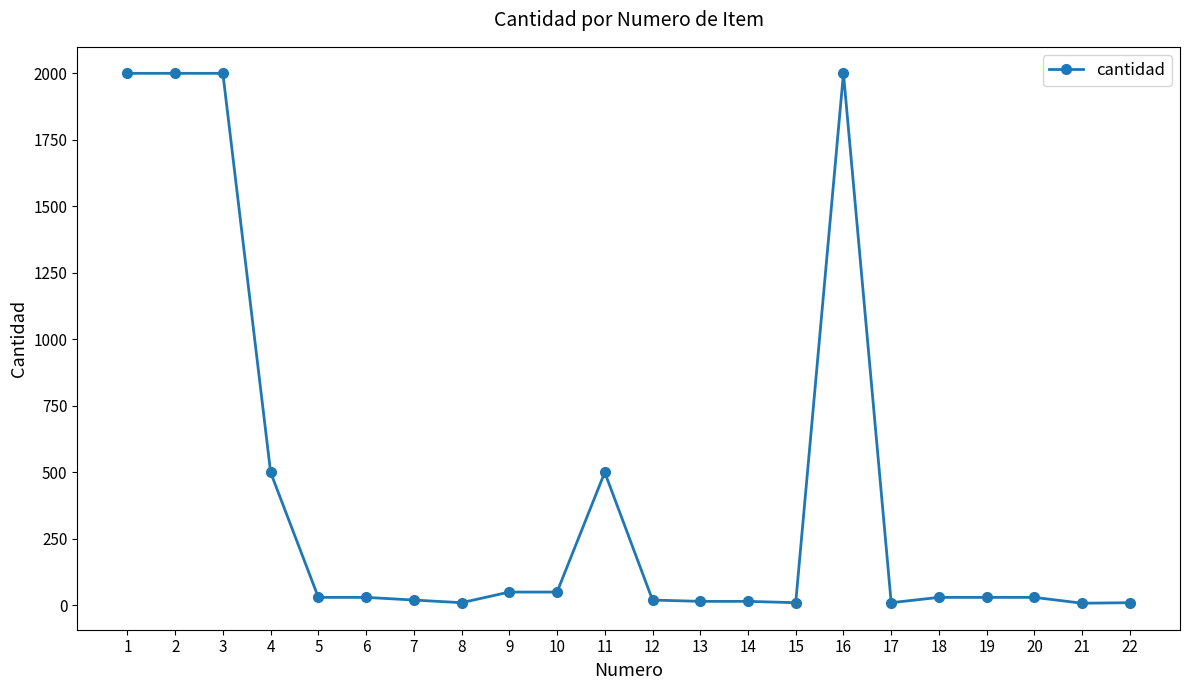

What is the difference between the maximum and minimum values?

1992